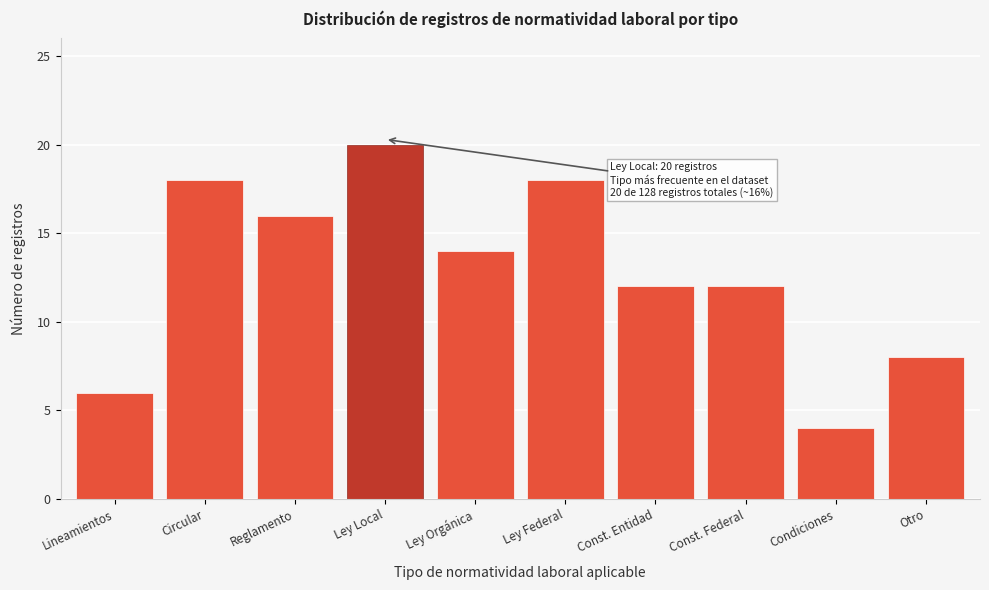

Reading left to right, what are all the values shown in this chart?

Lineamientos=6	Circular=18	Reglamento=16	Ley Local=20	Ley Orgánica=14	Ley Federal=18	Const. Entidad=12	Const. Federal=12	Condiciones=4	Otro=8